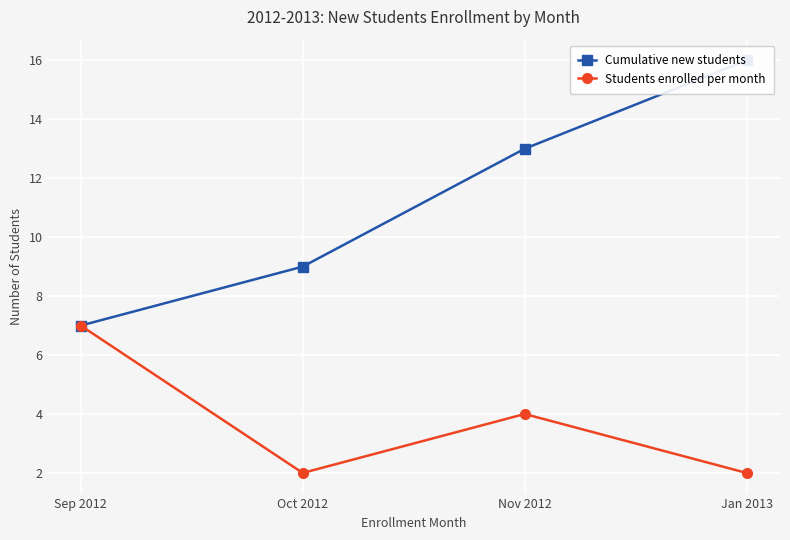

Which has a higher value, Nov 2012 or Oct 2012?

Nov 2012